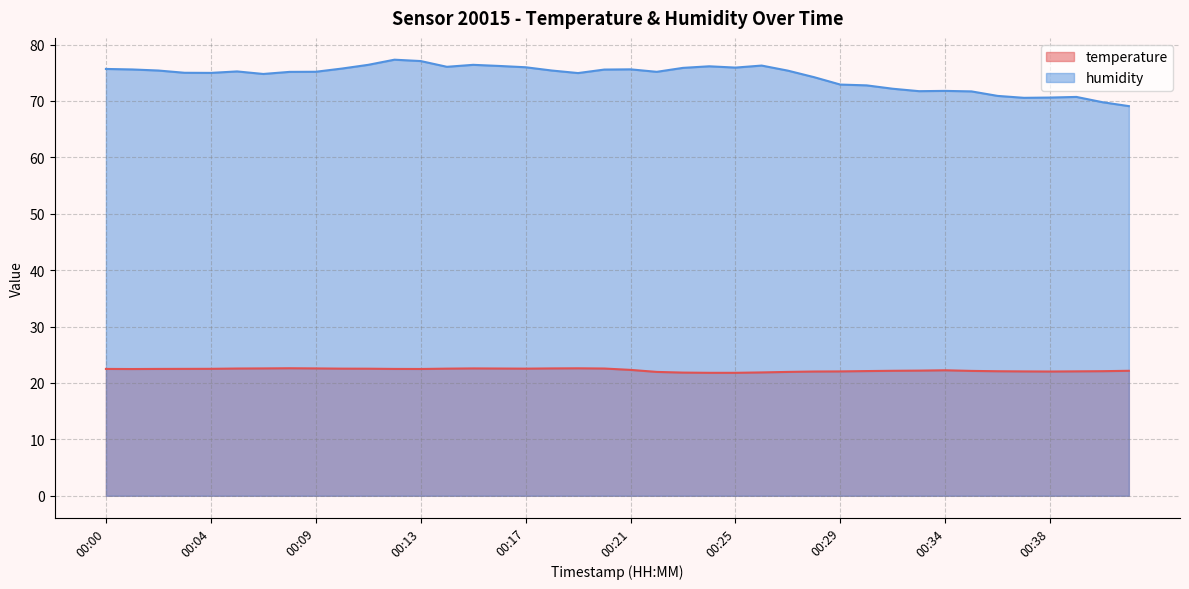

What is the value of the humidity point at the 19th from the left?

74.9